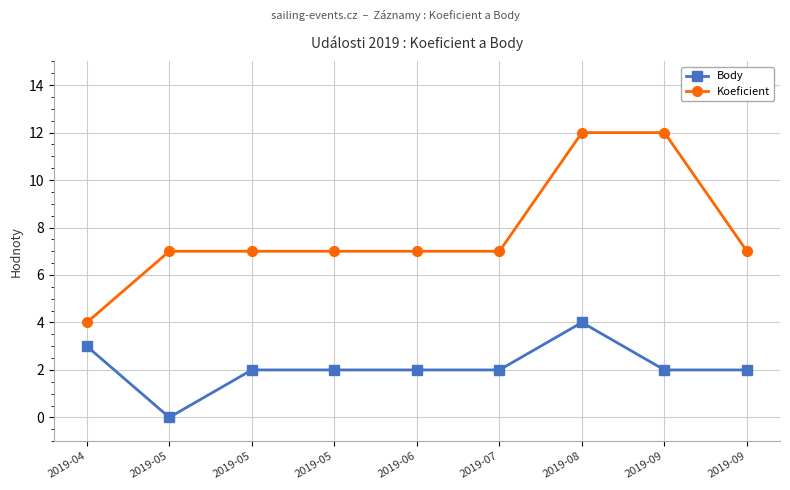

At which label does Koeficient first exceed 7?

2019-08